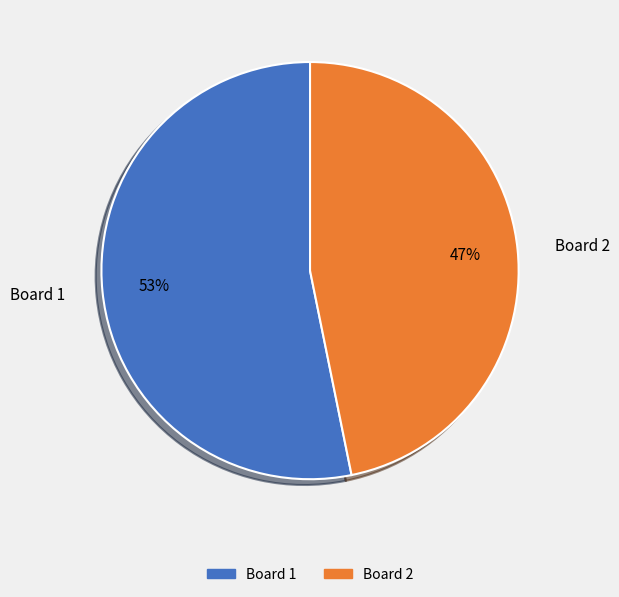

What is the largest slice in the pie chart?

Board 1